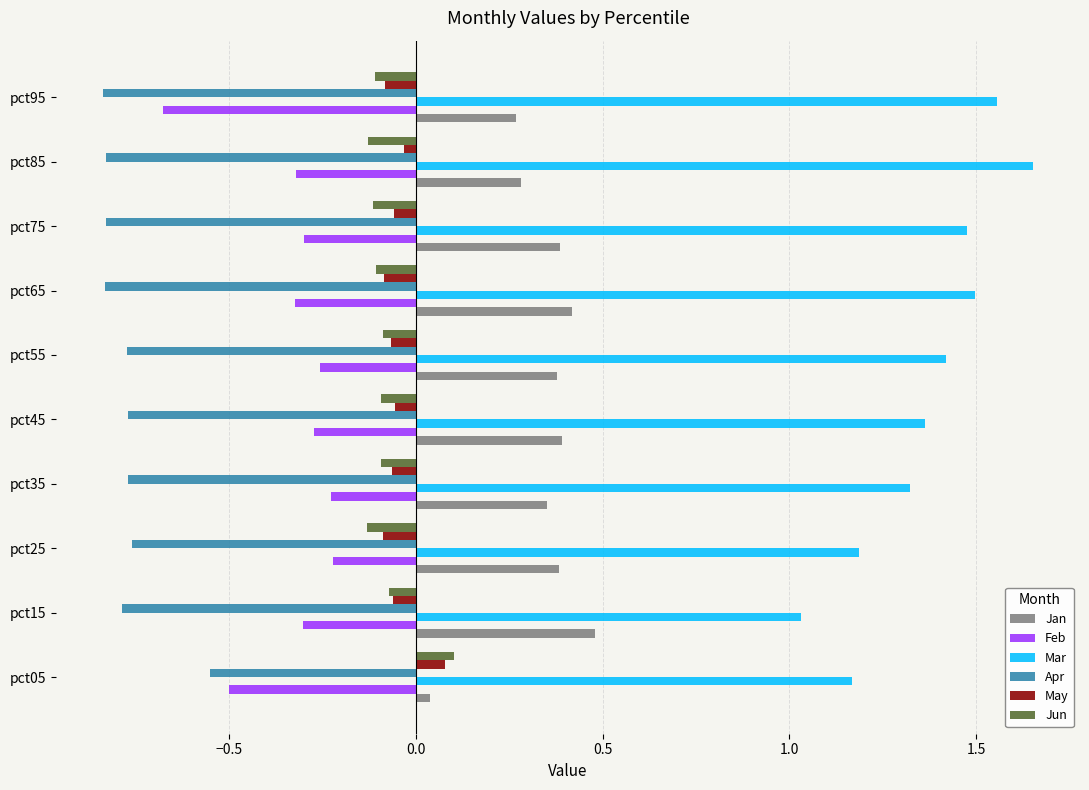

At which label is Apr closest to 0?

pct05